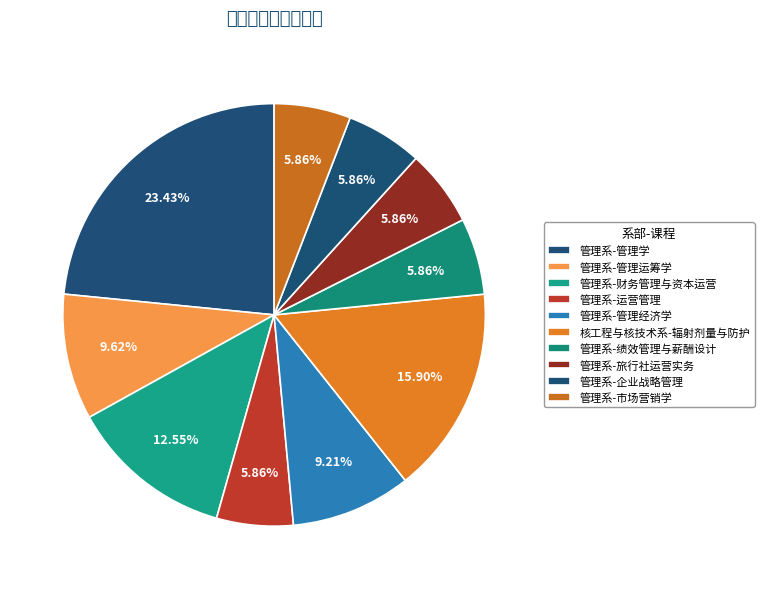

How many slices are in this pie chart?

10